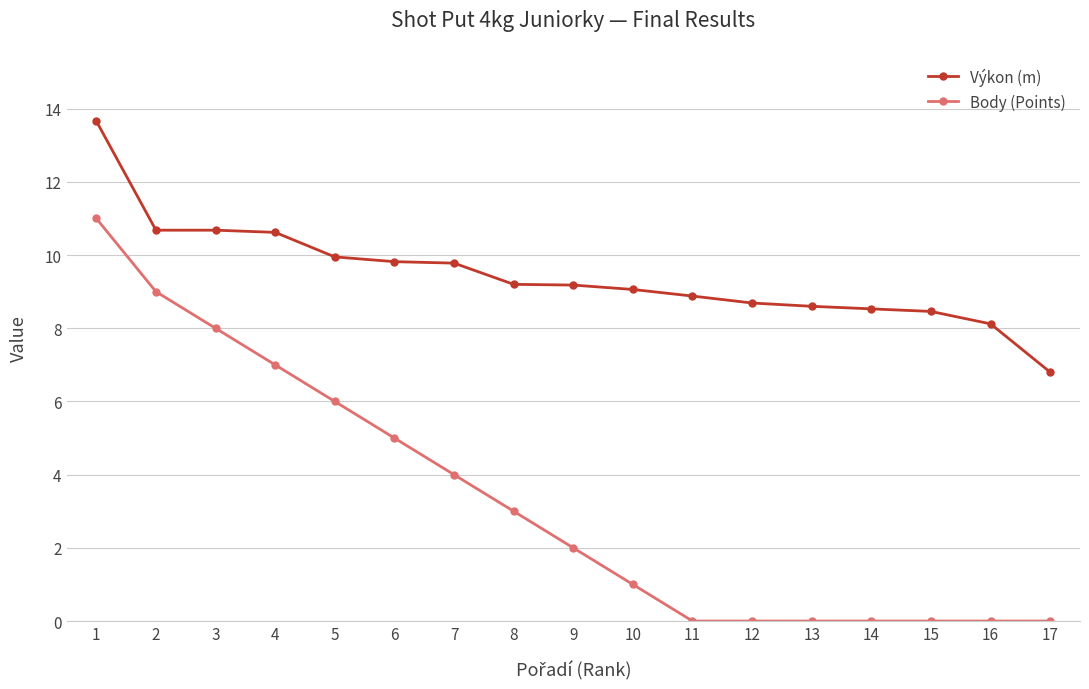

How many categories are shown in the chart?

17